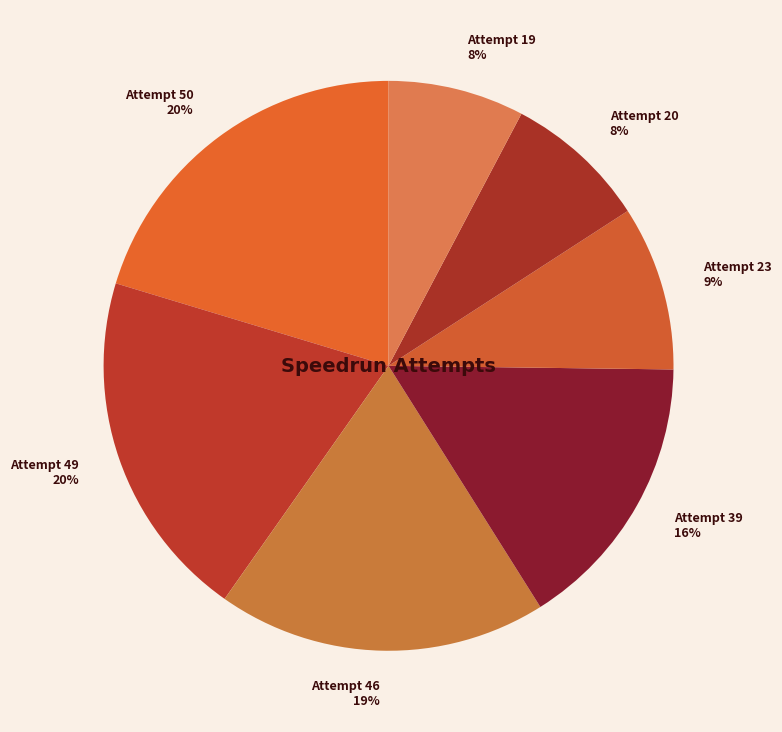

True or false: Attempt 49 20% accounts for 20% of the total.

True